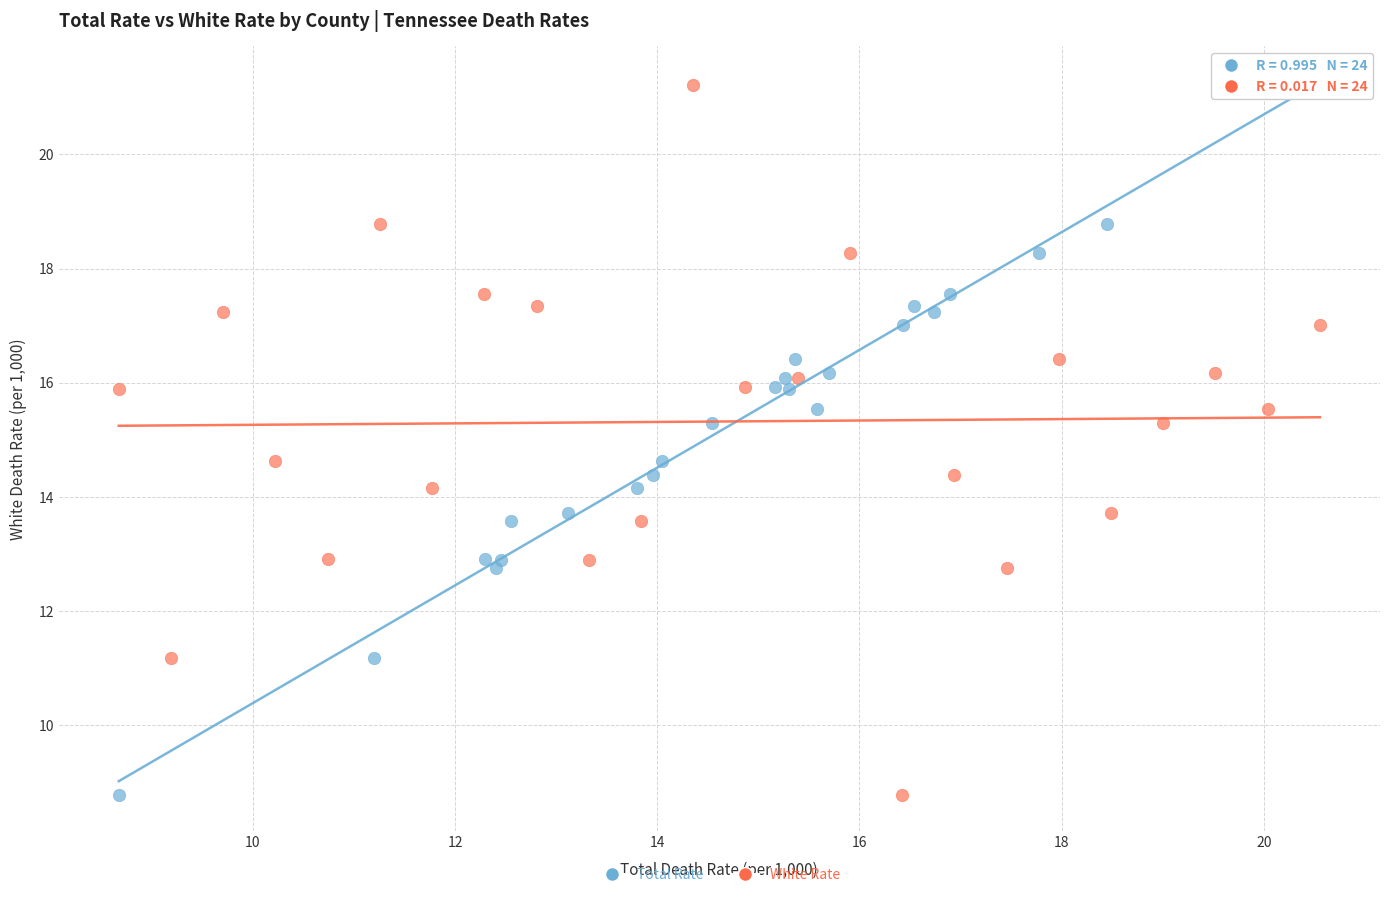

What are all the series names shown in the legend?

Total Rate, White Rate